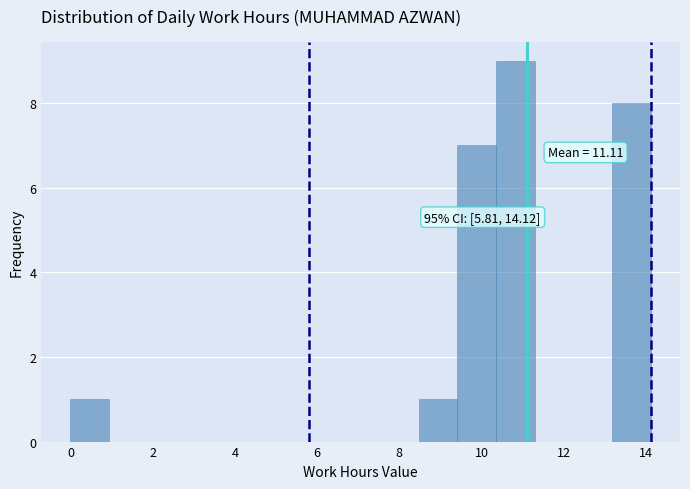

Over which range of the x-axis is the bar tallest?

10.4 to 11.2